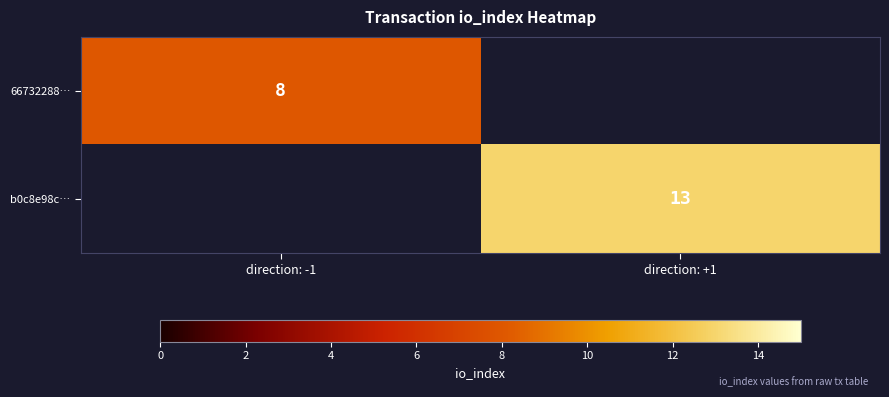

Is the value of b0c8e98c… at direction: +1 greater than the value of 66732288… at direction: -1?

Yes